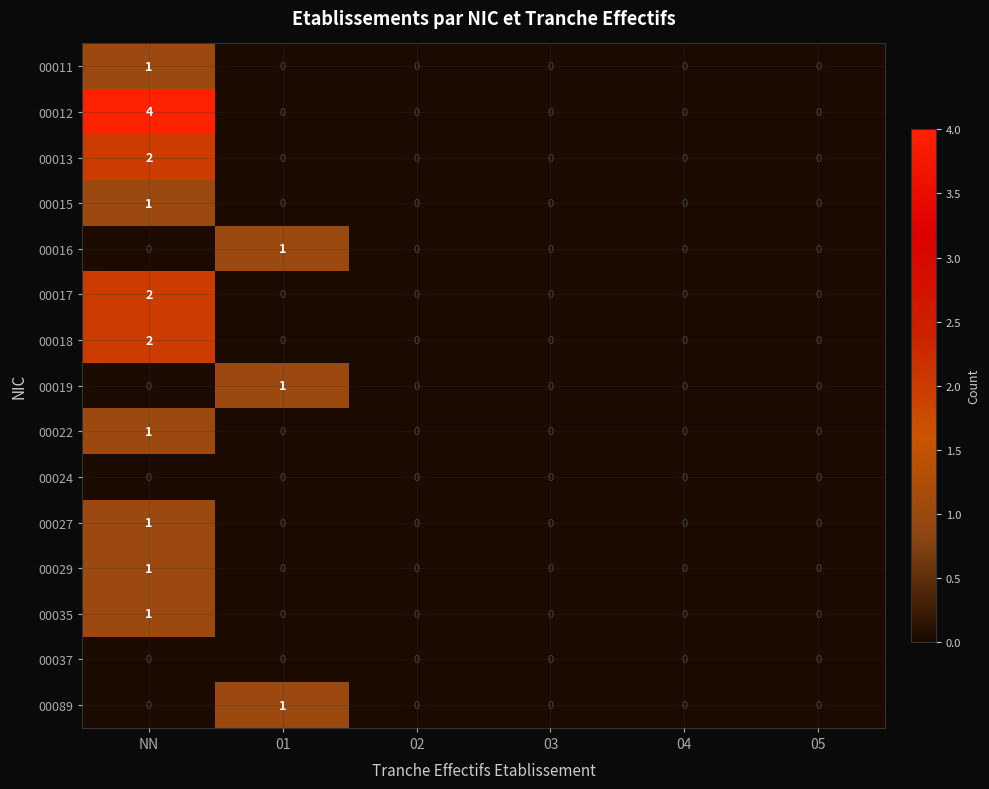

Which series changed the most between NN and 02?

00012